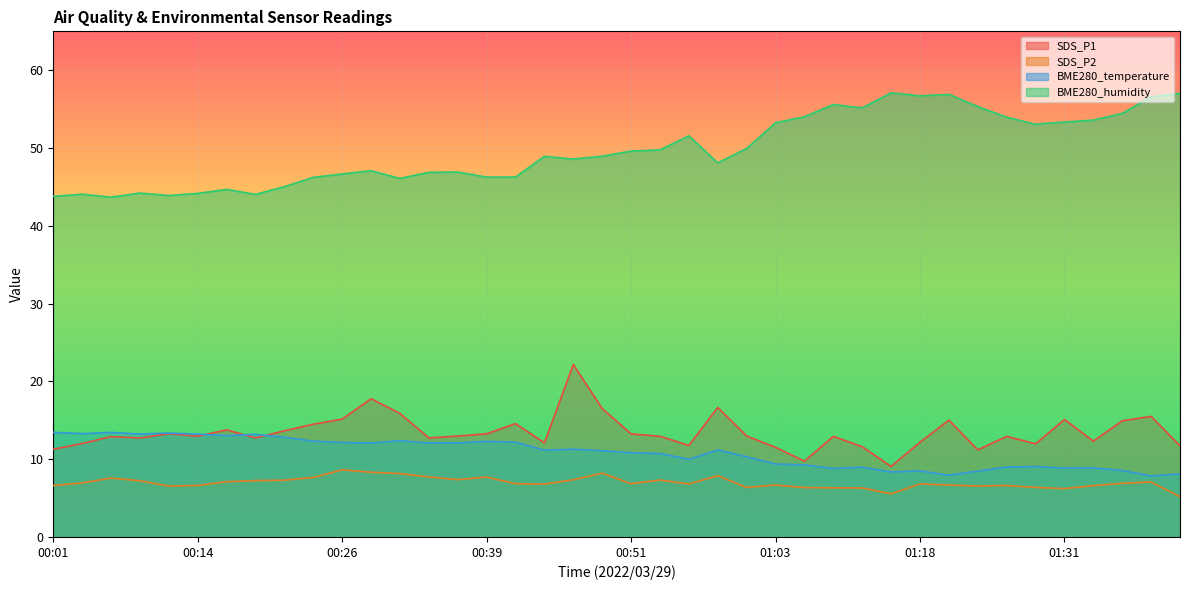

What is the value of the BME280_temperature point at the 18th from the left?

11.2